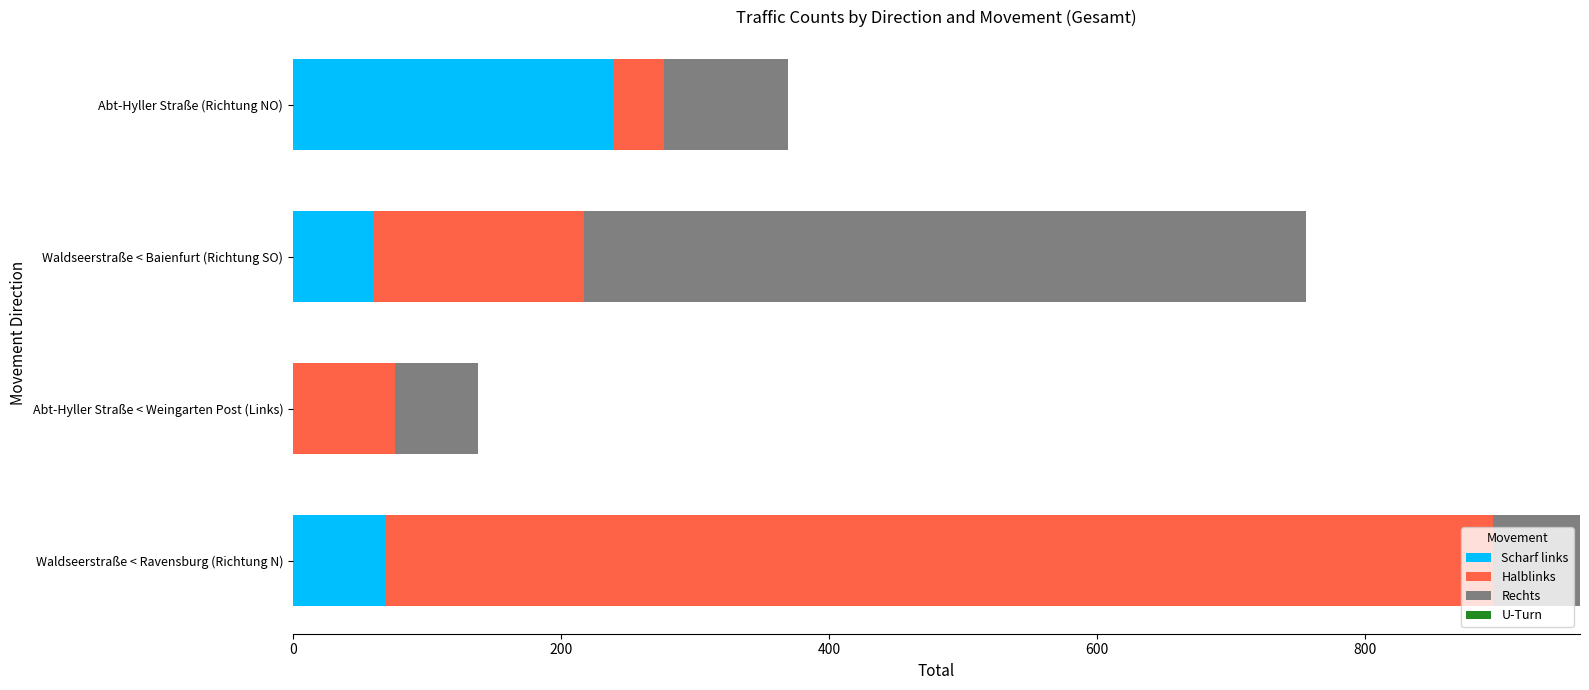

What is the sum of the Scharf links values at Waldseerstraße < Ravensburg (Richtung N) and Abt-Hyller Straße (Richtung NO)?

308